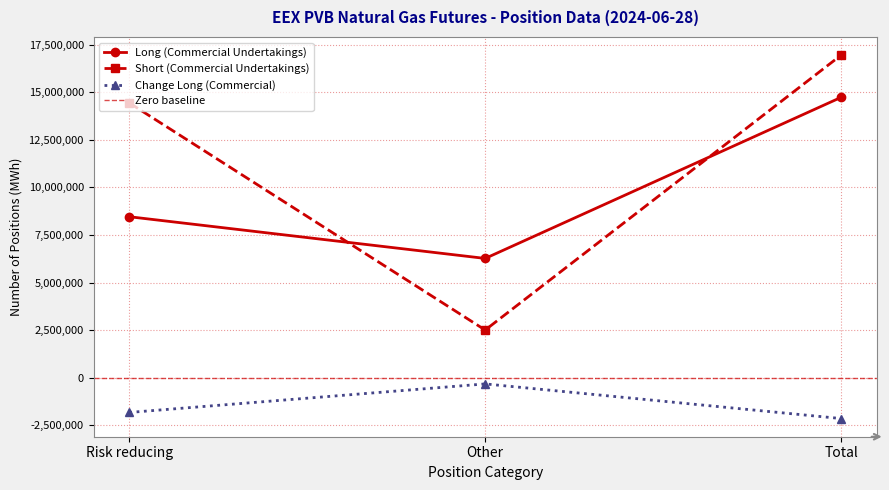

Reading left to right, extract all data points from this chart.

Long (Commercial Undertakings): Risk reducing=8457938	Other=6268120	Total=14726058
Short (Commercial Undertakings): Risk reducing=14434640	Other=2508118	Total=16942758
Change Long (Commercial): Risk reducing=-1818892	Other=-320200	Total=-2139092